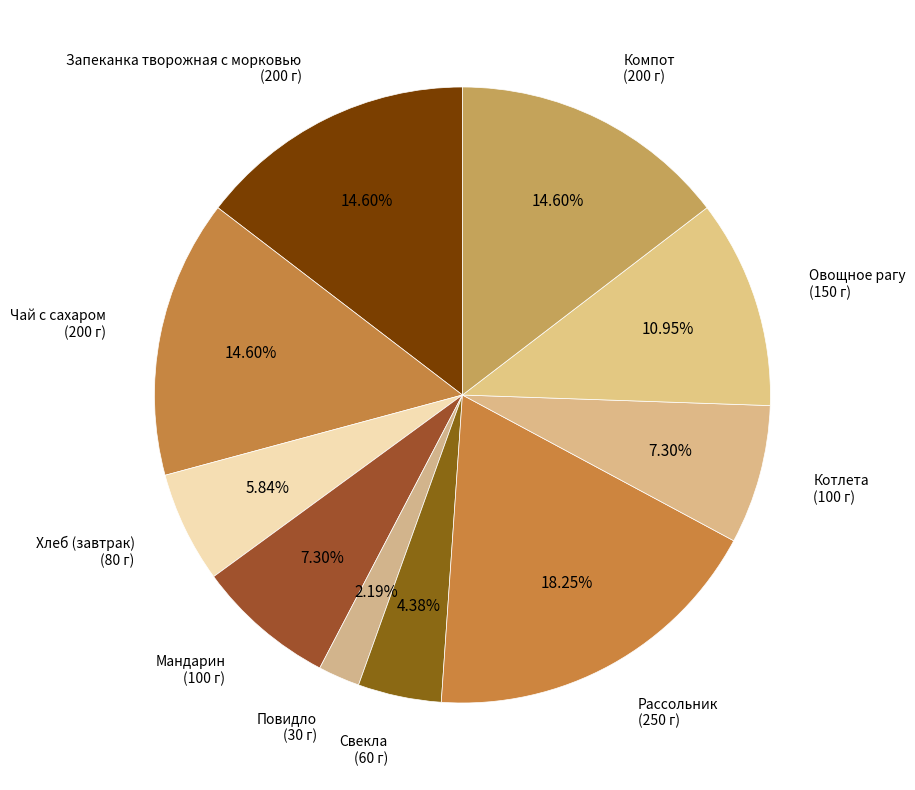

Is the sum of Рассольник and Чай с сахаром greater than half?

No